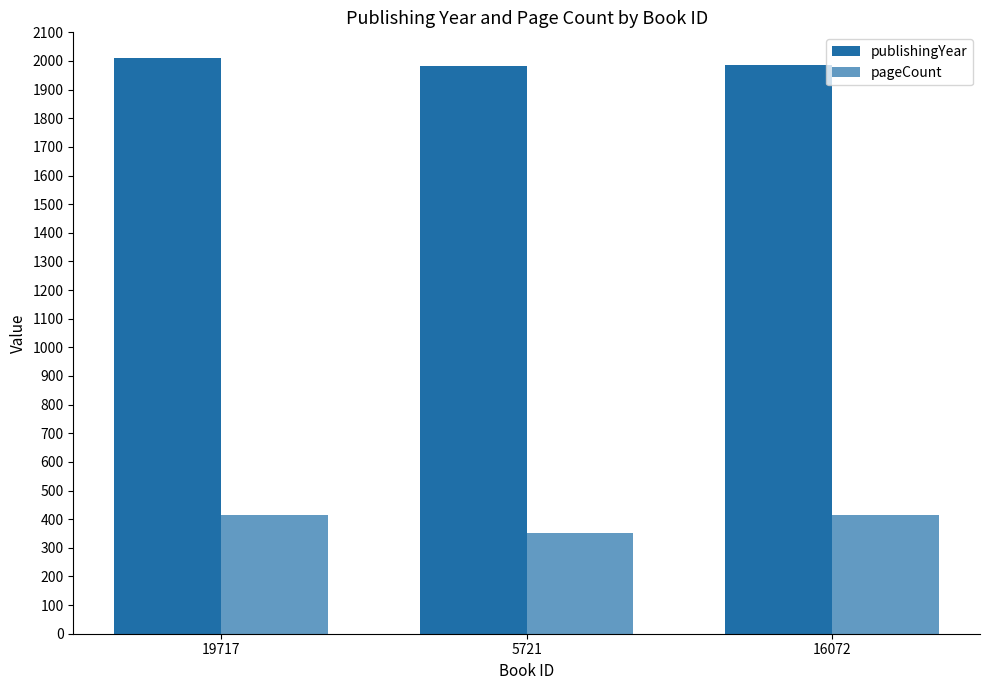

At 5721, list the series in order from largest to smallest.

publishingYear, pageCount